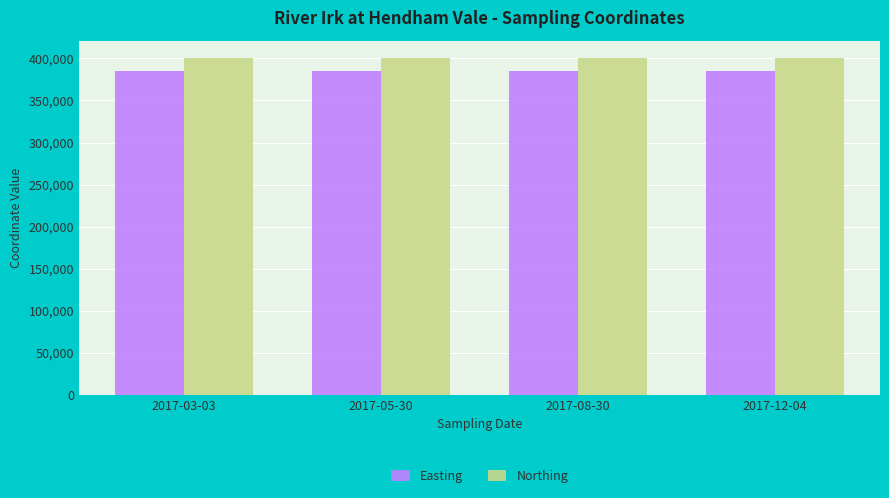

Rank the series at 2017-12-04 from highest to lowest value.

Northing, Easting